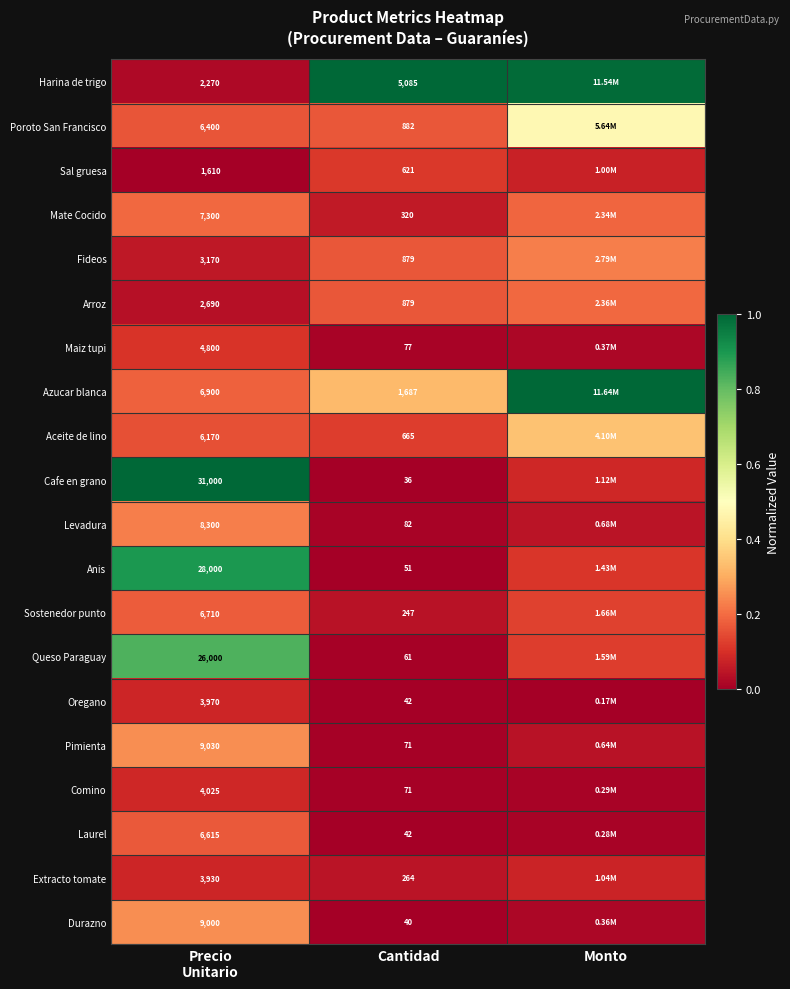

Is the value of Fideos at Cantidad greater than the value of Maiz tupi at Cantidad?

Yes